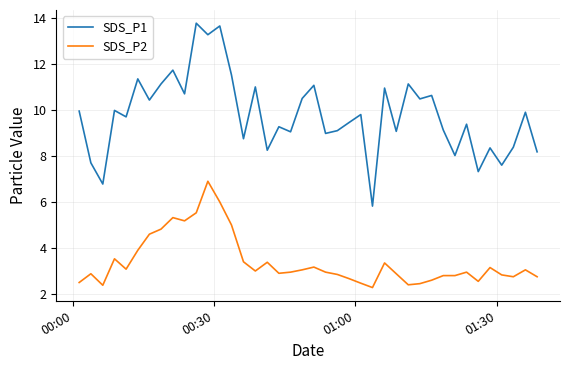

What is the lowest value of the SDS_P2 series?

2.3